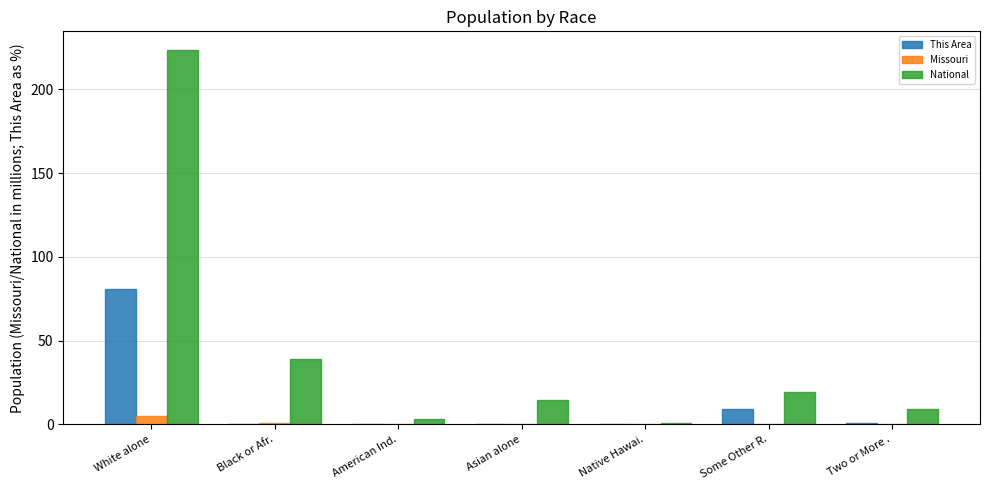

What is the sum of all National values?

308.7